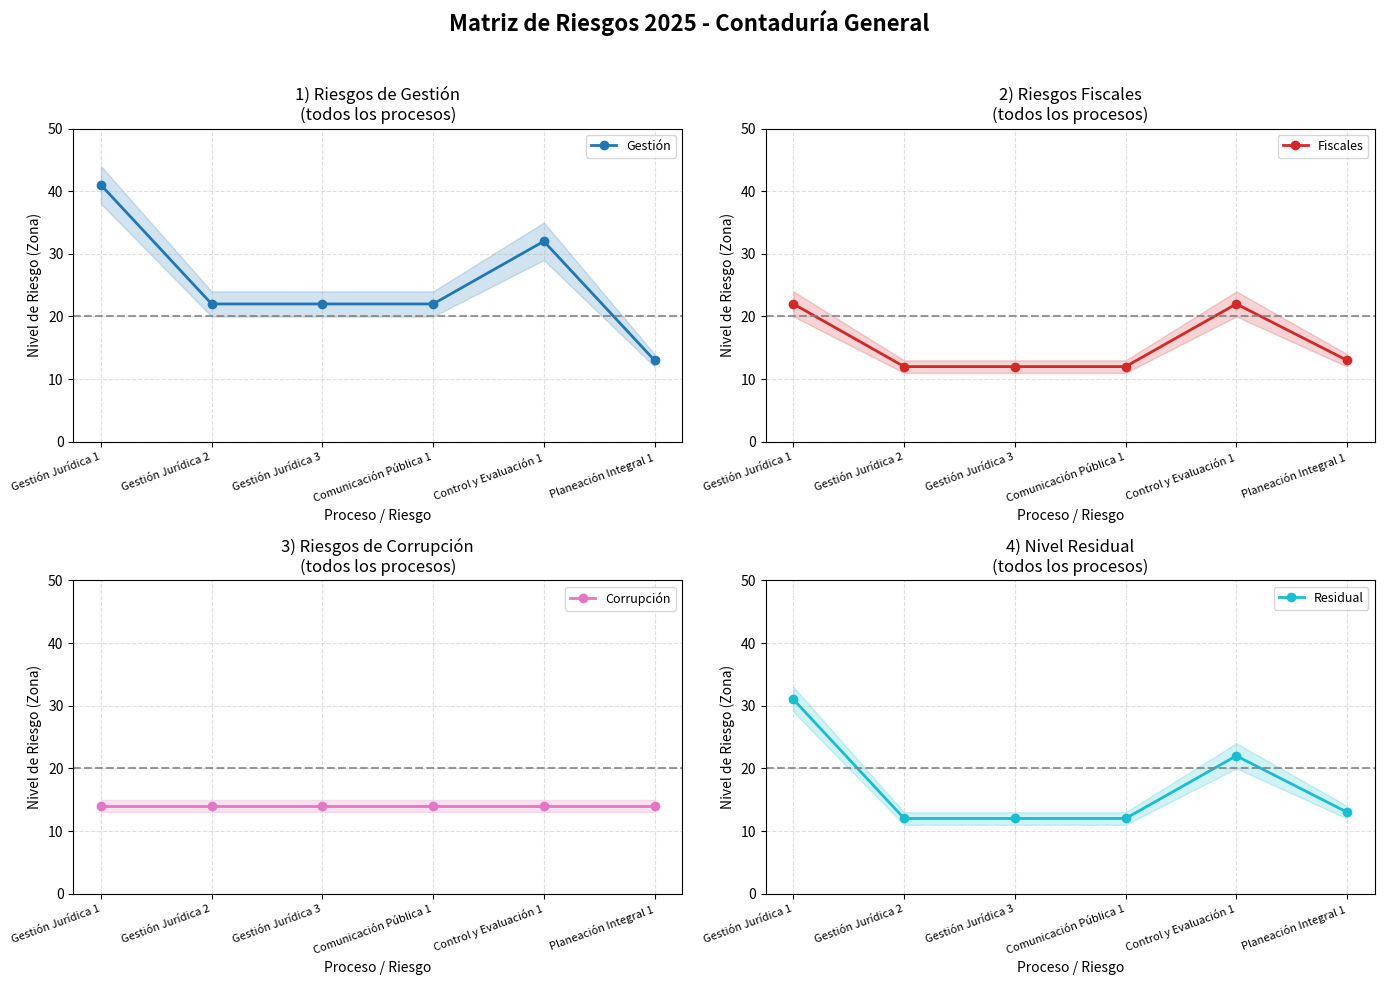

Which category has the lowest value in the Residual series?

Gestión Jurídica 2